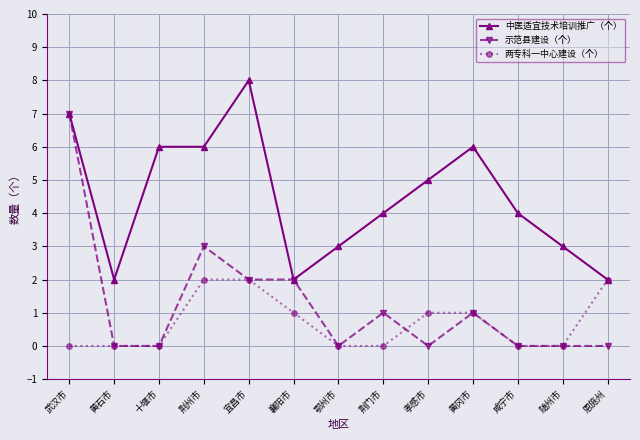

How many distinct data groups are displayed?

3